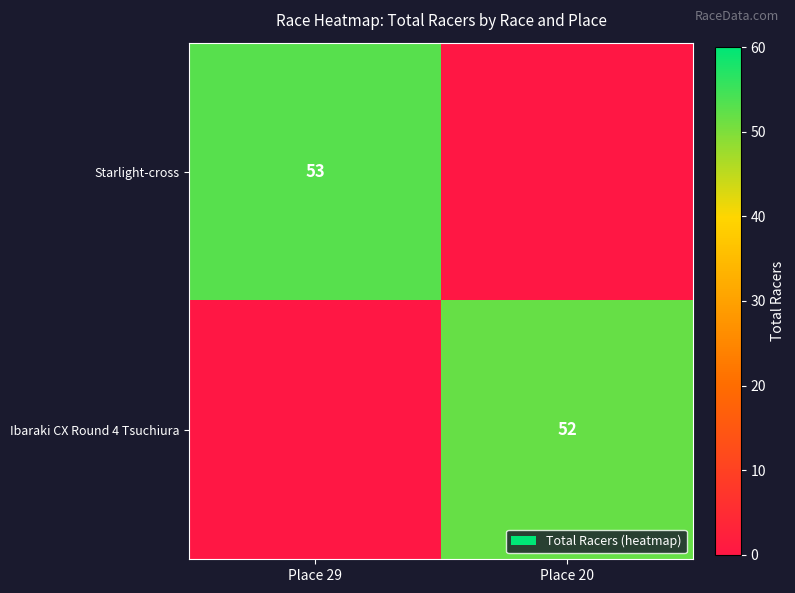

Is the value of Starlight-cross at Place 29 greater than the value of Ibaraki CX Round 4 Tsuchiura at Place 20?

Yes